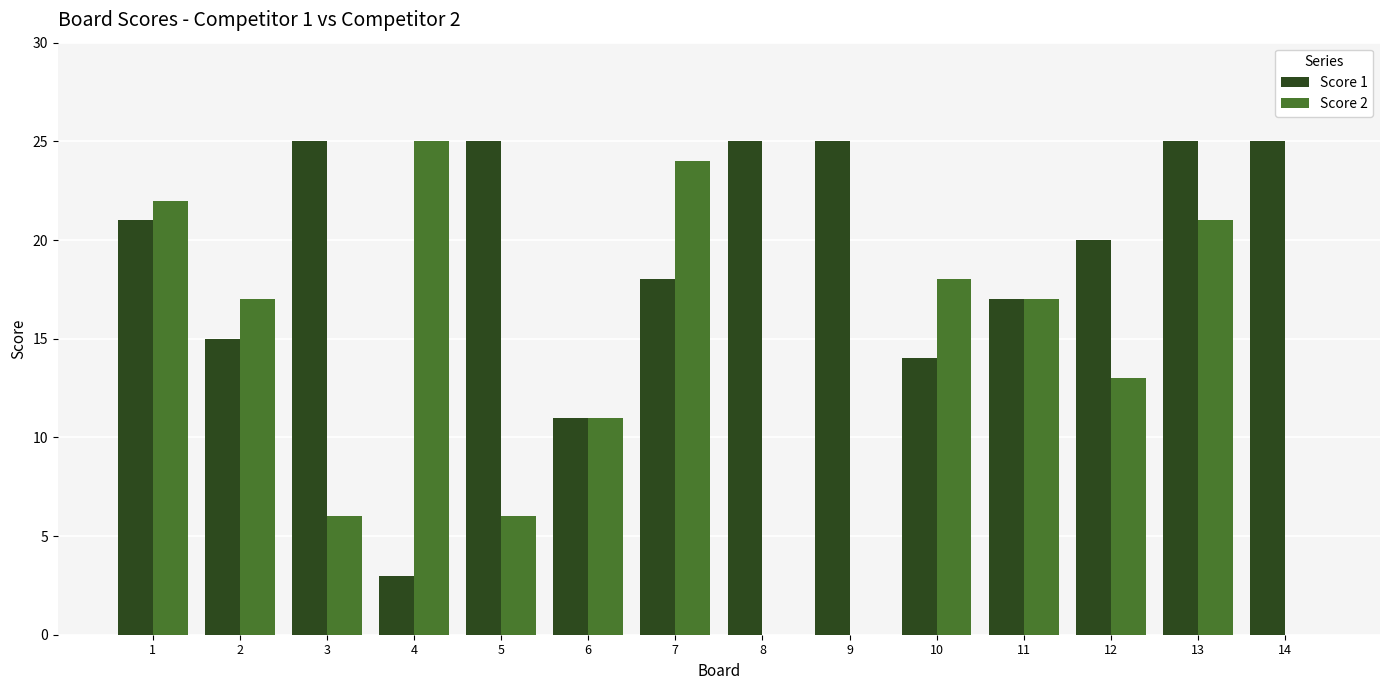

What is the sum of all Score 1 values?

269